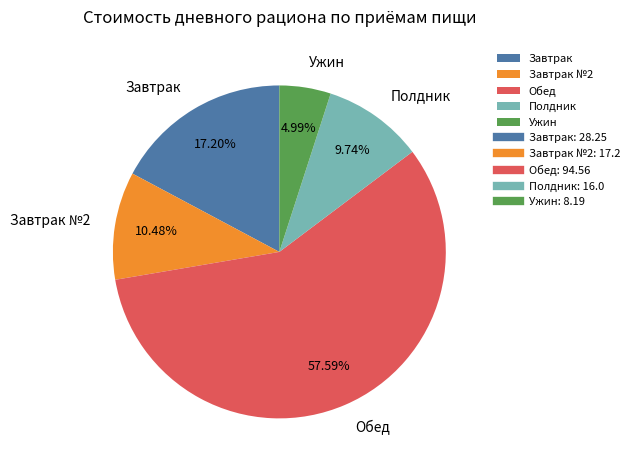

Which slice is the smallest?

Ужин